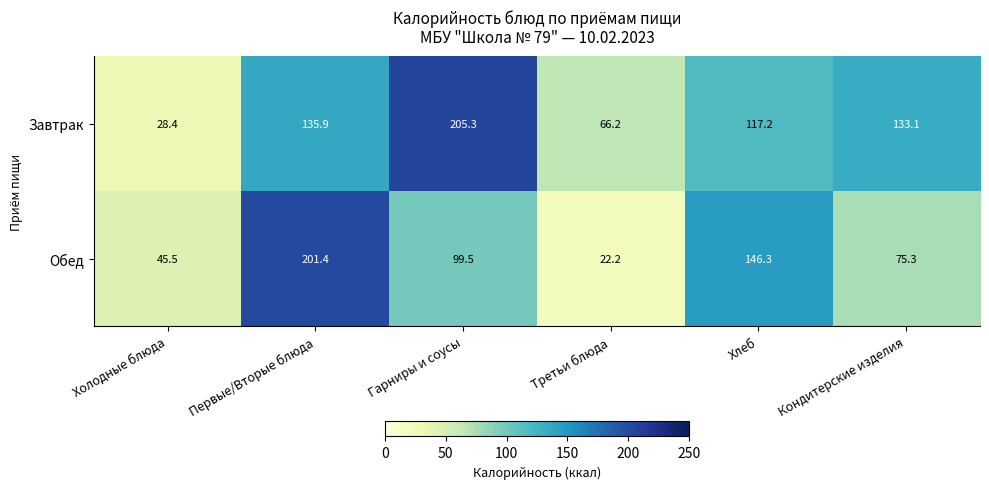

Which series has the largest total across all categories?

Завтрак